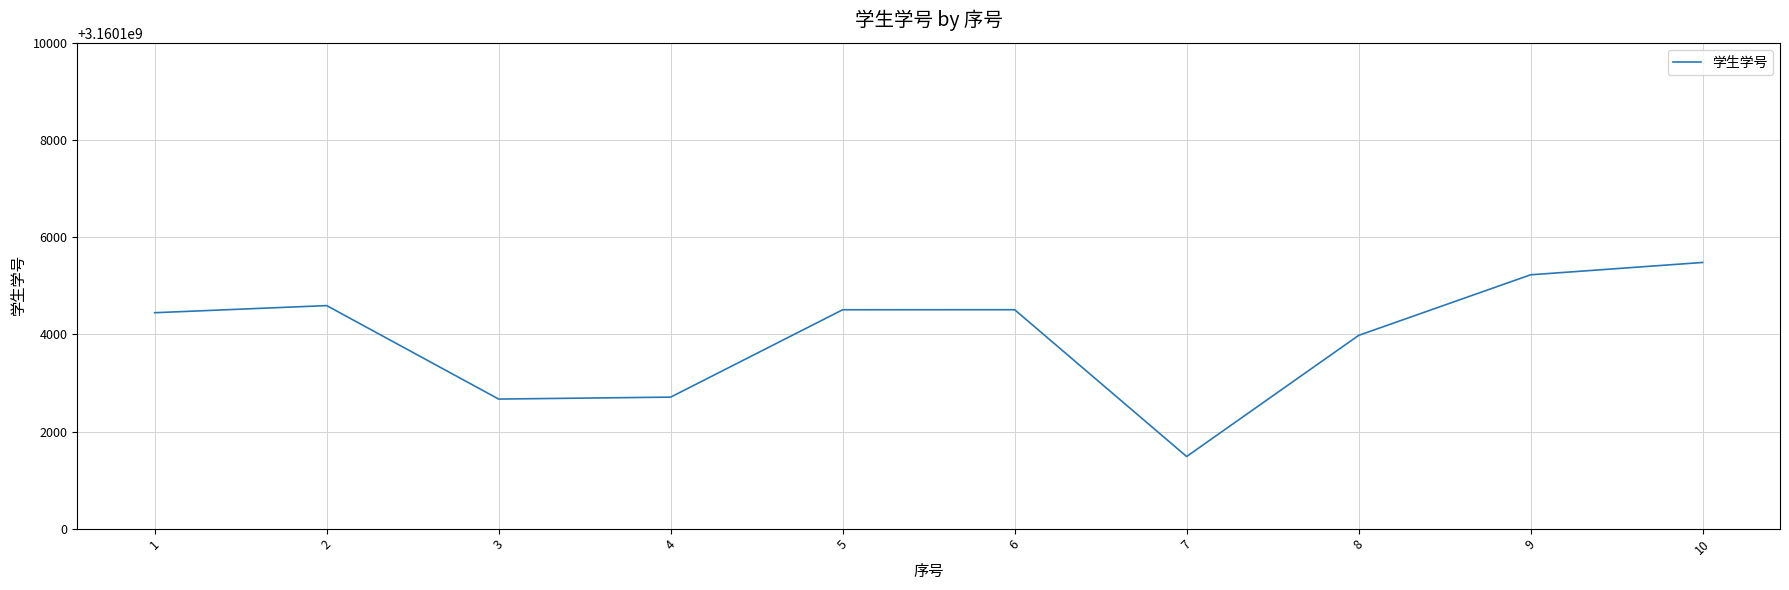

How many lines are shown in the chart?

1